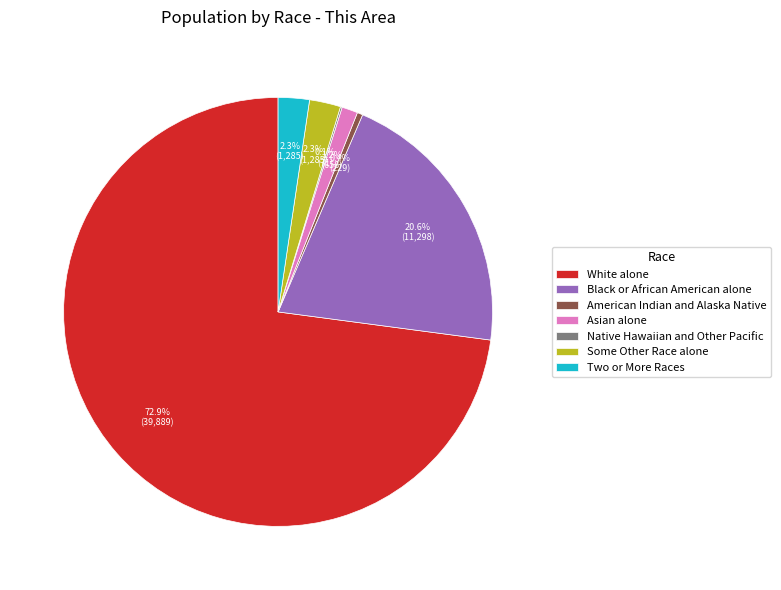

Is the sum of White alone and Black or African American alone greater than half?

Yes